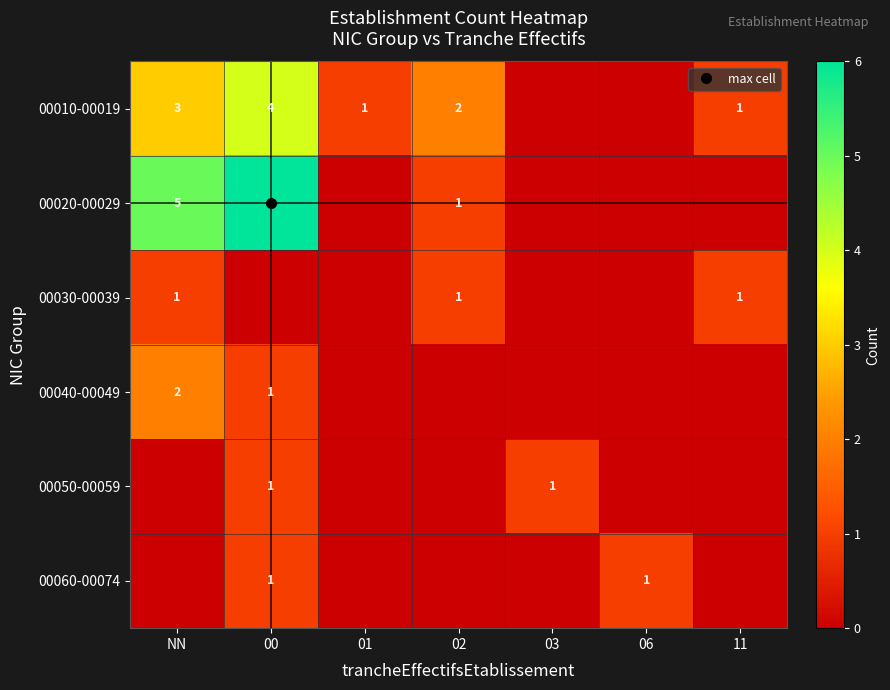

Rank the series by their maximum value, from lowest to highest.

00030-00039, 00050-00059, 00060-00074, 00040-00049, 00010-00019, 00020-00029